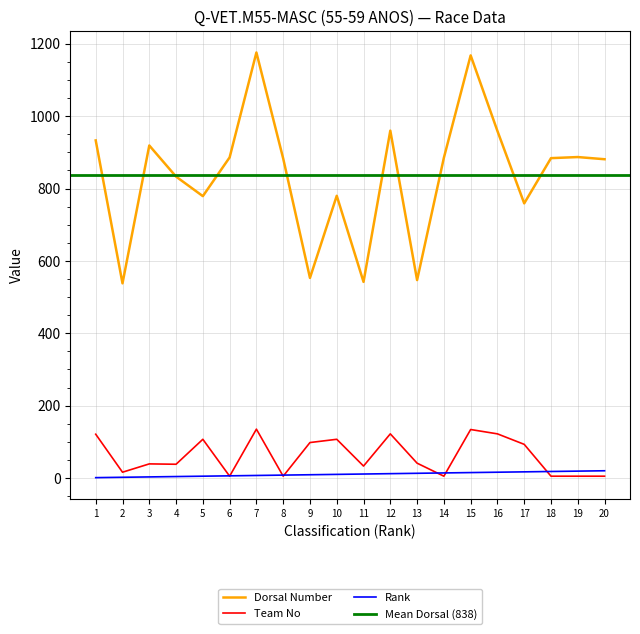

Where is Rank nearest to the value 10?

10